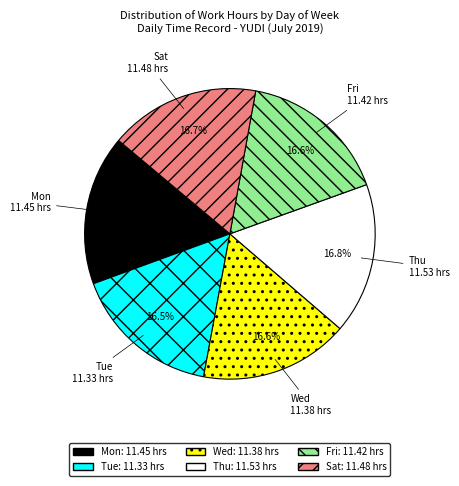

The Wed slice represents 8% of the pie. True or false?

False